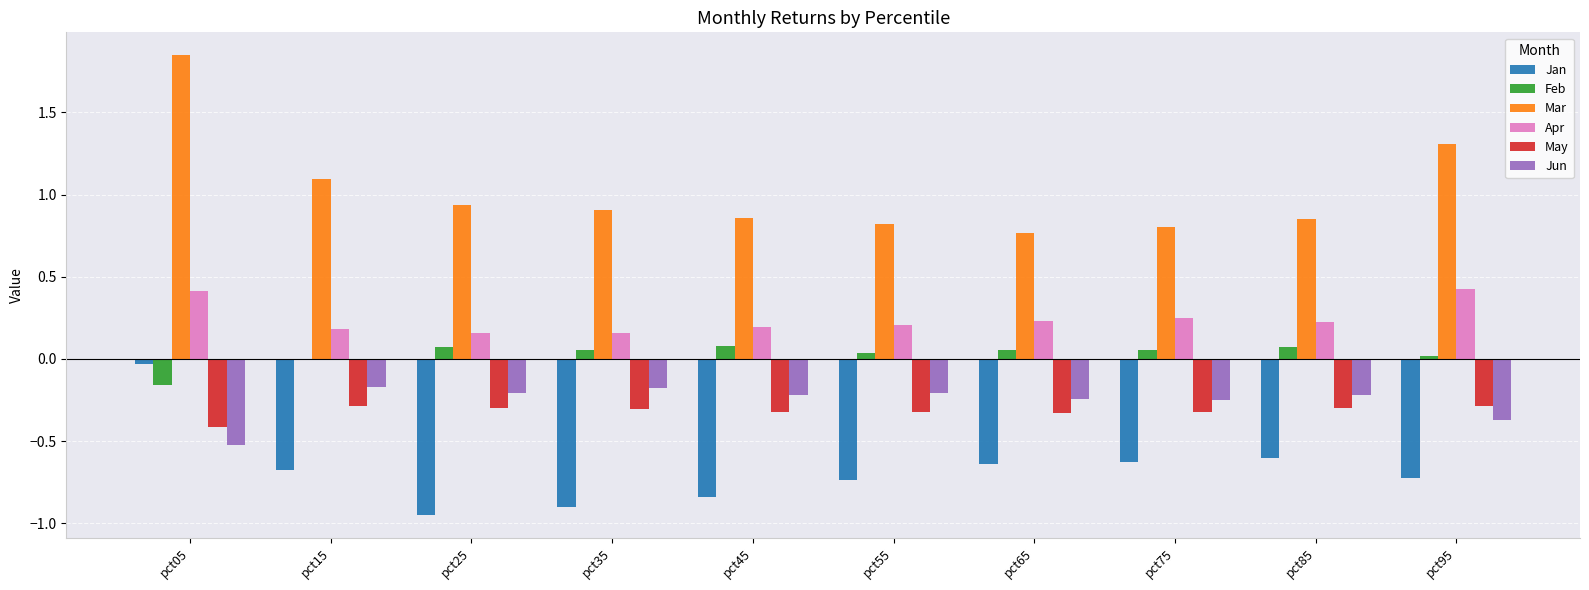

How many bars are there in total?

60